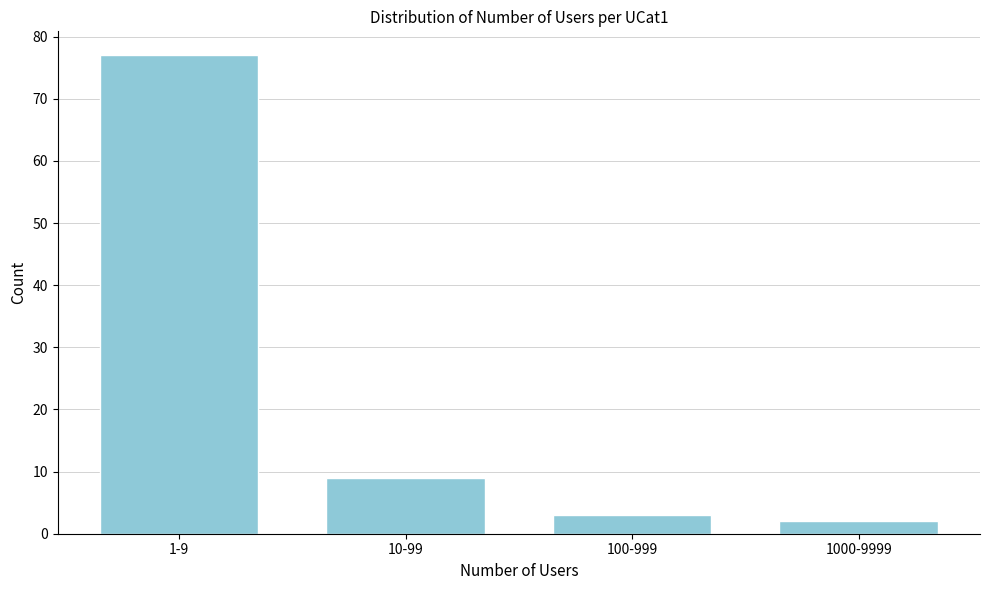

Reading right to left, list all the values displayed in this chart.

2	3	9	77